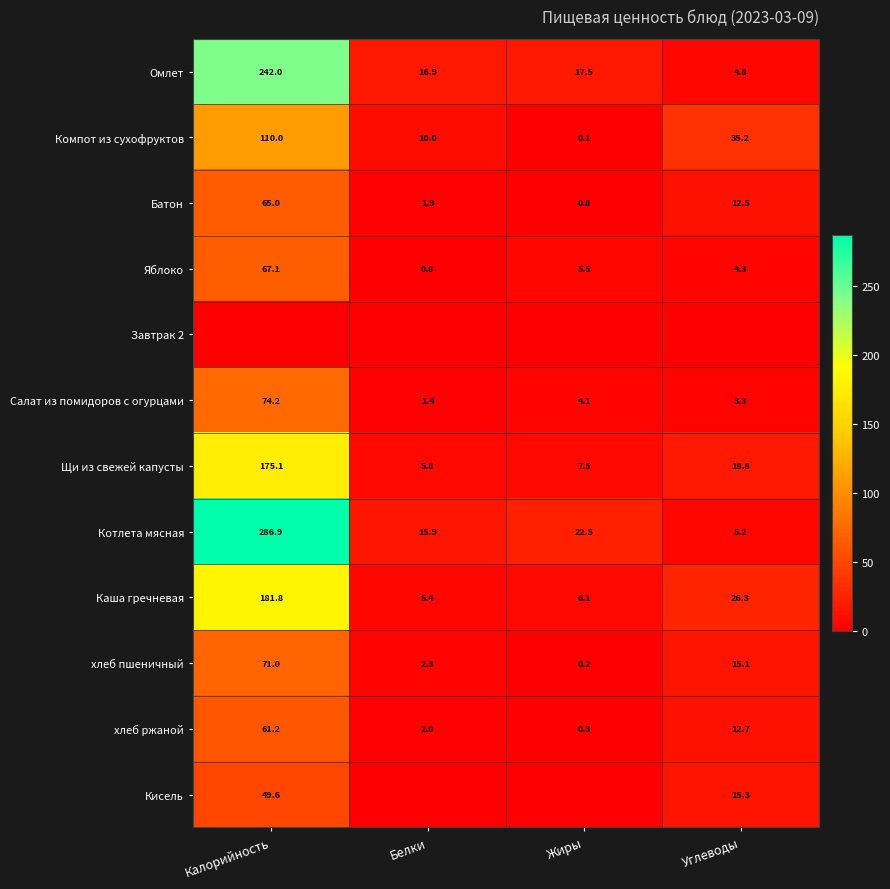

List the labels in order of Котлета мясная value, largest first.

Калорийность, Жиры, Белки, Углеводы